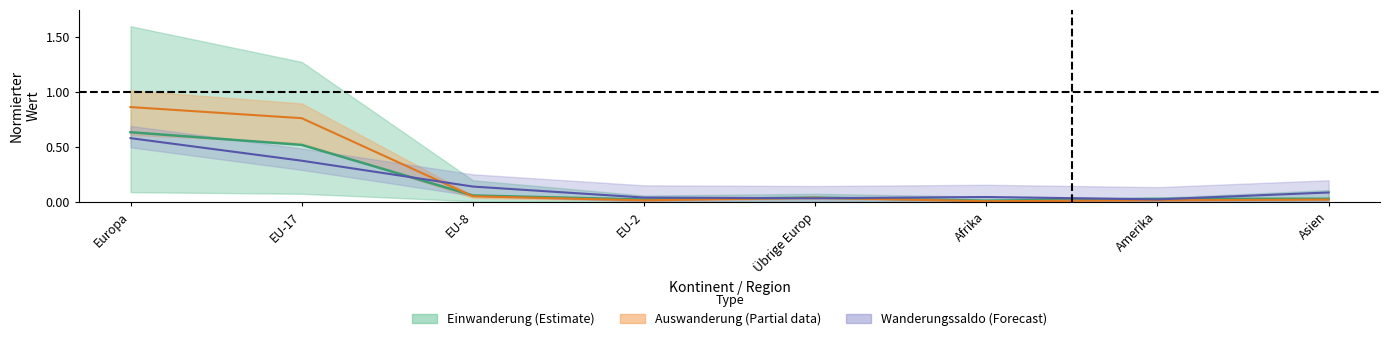

The Wanderungssaldo (Mitte) series shows 0.0 at Asien. True or false?

False